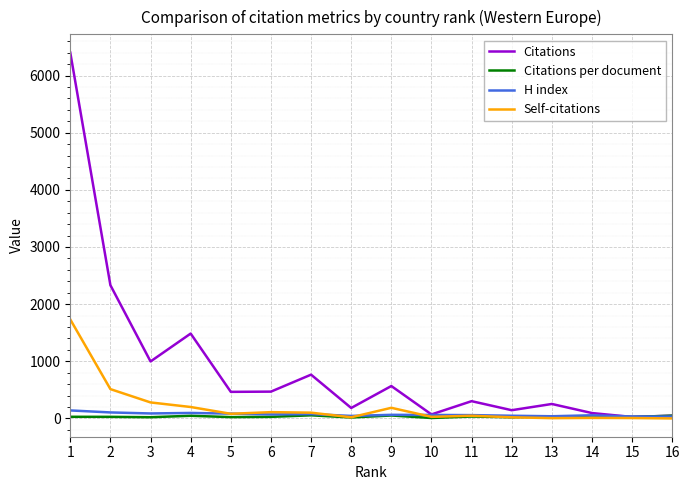

How many lines are shown in the chart?

4